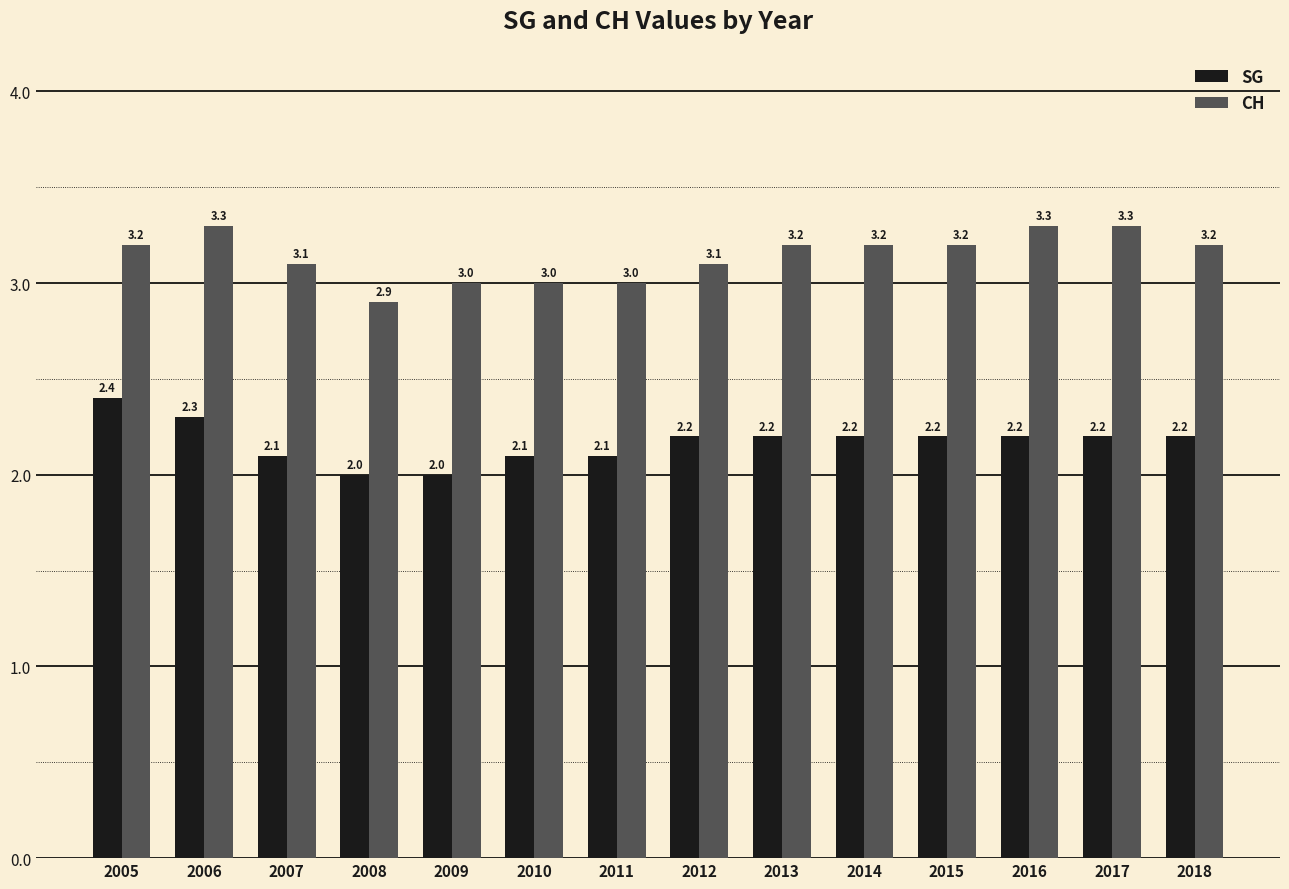

Reading left to right, extract all data points from this chart.

SG: 2005=2.4	2006=2.3	2007=2.1	2008=2.0	2009=2.0	2010=2.1	2011=2.1	2012=2.2	2013=2.2	2014=2.2	2015=2.2	2016=2.2	2017=2.2	2018=2.2
CH: 2005=3.2	2006=3.3	2007=3.1	2008=2.9	2009=3.0	2010=3.0	2011=3.0	2012=3.1	2013=3.2	2014=3.2	2015=3.2	2016=3.3	2017=3.3	2018=3.2